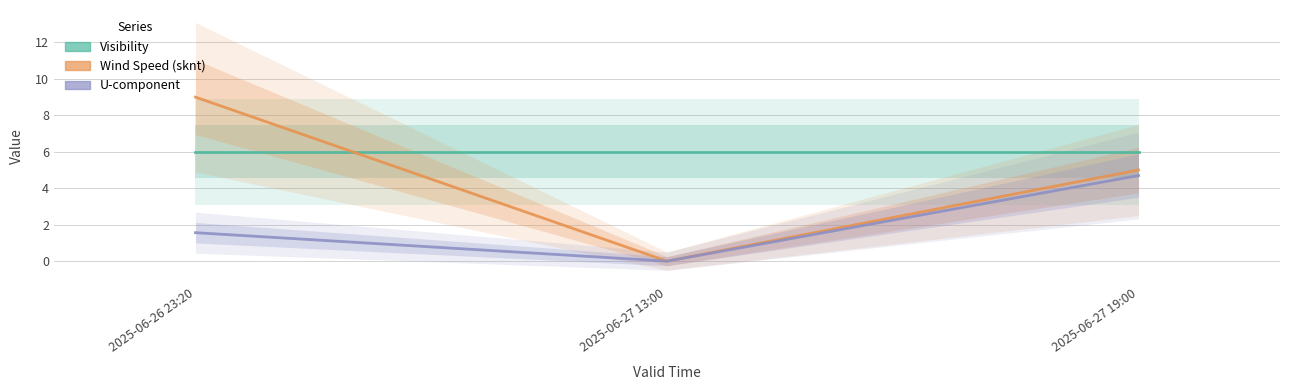

What is the difference between the sknt values at 2025-06-26 23:20 and 2025-06-27 19:00?

4.0